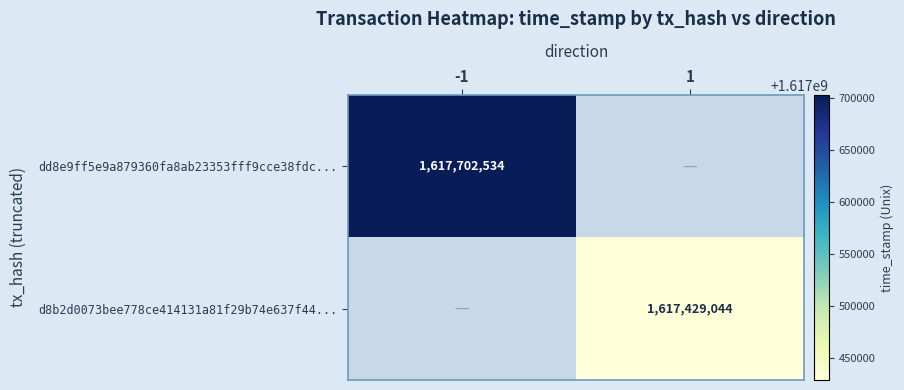

Is it true that dd8e9ff5e9a879360fa8ab23353fff9cce38fdc... equals 1617702534 at -1?

True